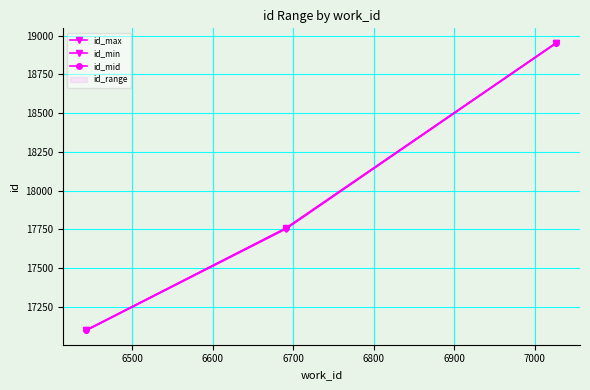

List the series in order of their peak value, lowest first.

id_min, id_mid, id_max